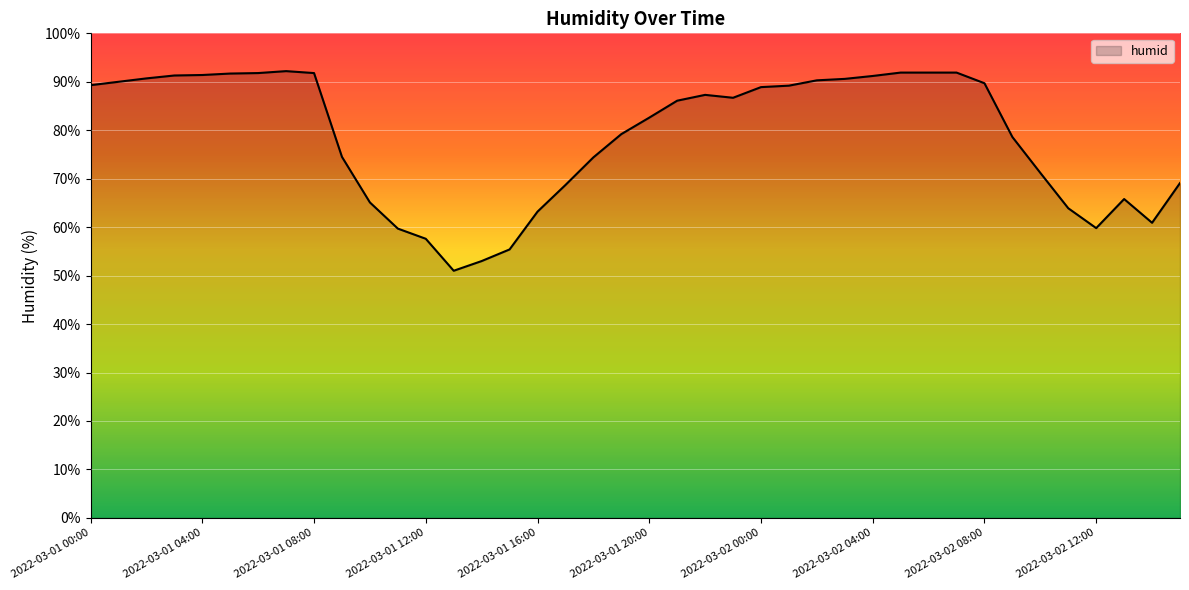

What is the difference between the maximum and minimum values?

41.2